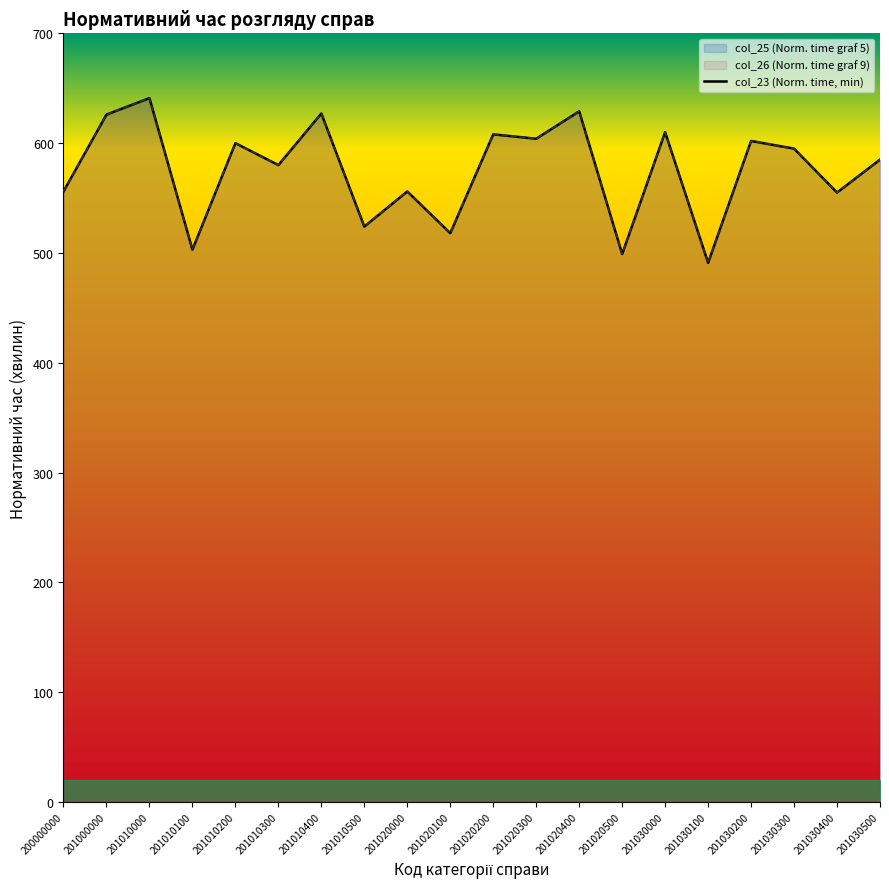

What is the approximate value at 201010000?

641.0